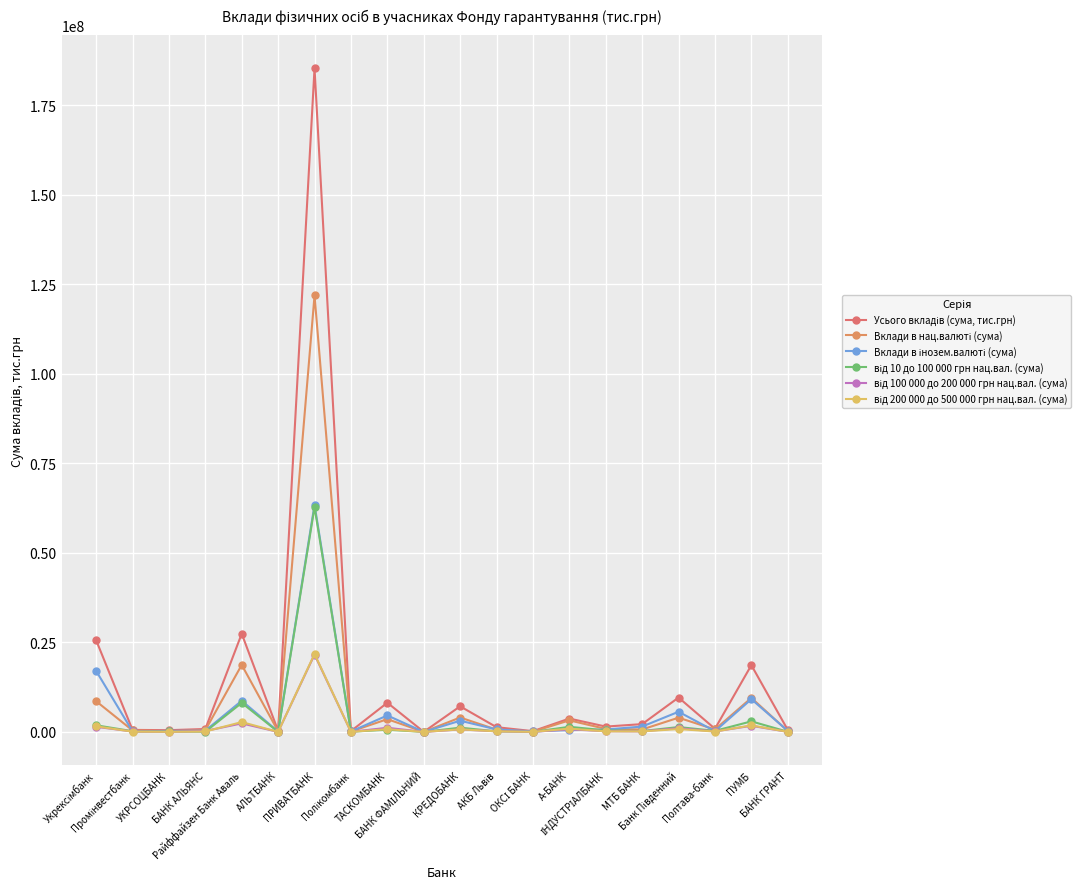

After their last crossing, which series has the higher values: Вклади в інозем.валюті (сума) or від 100 000 до 200 000 грн нац.вал. (сума)?

Вклади в інозем.валюті (сума)